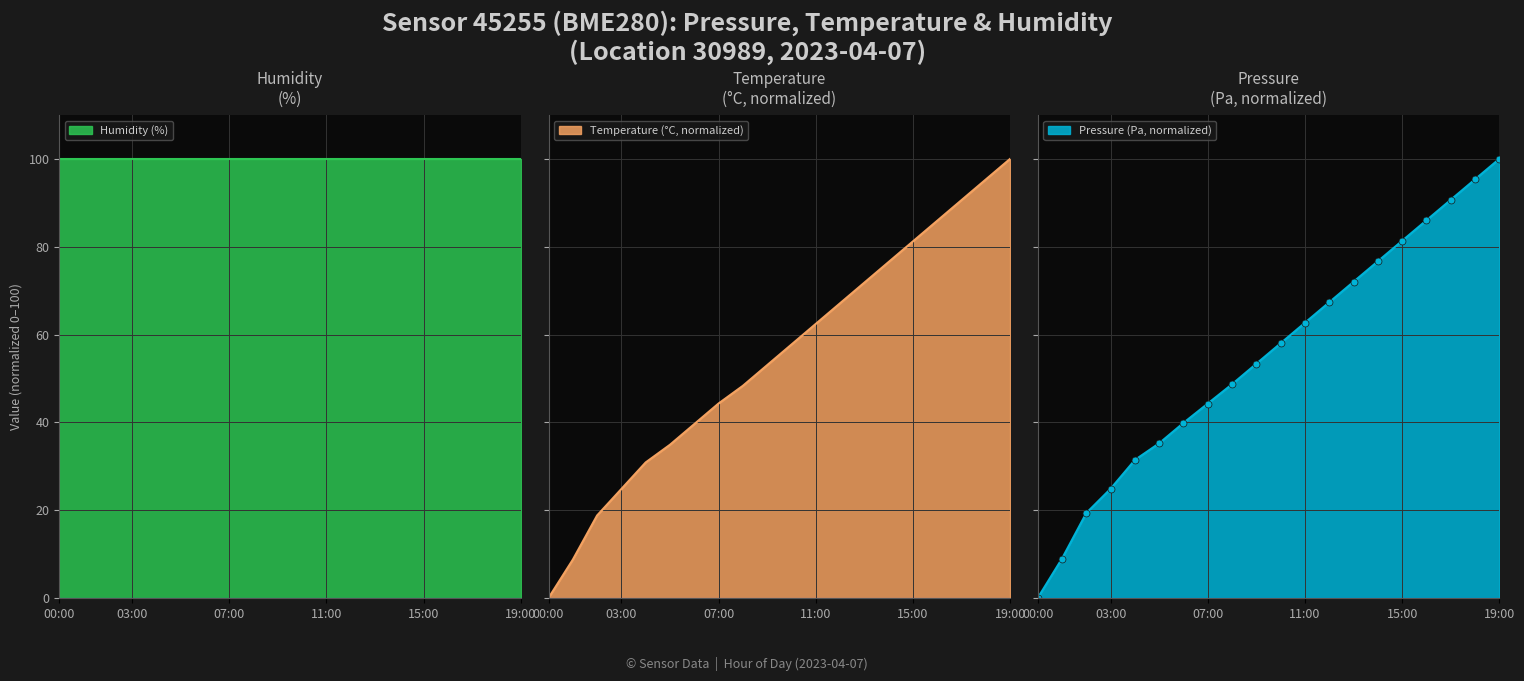

Where does the temperature series first go above 57?

10